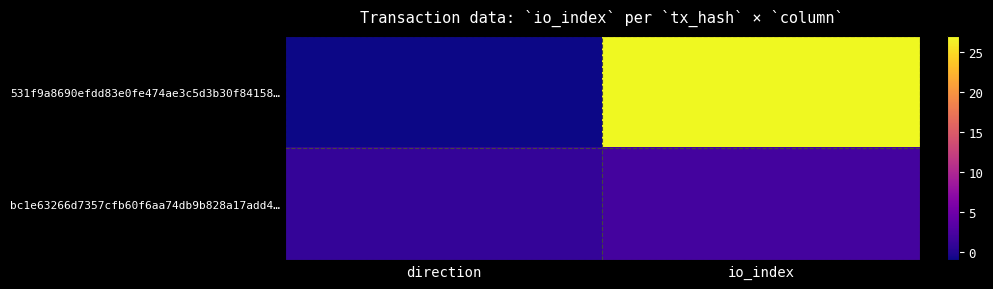

Rank the series by their maximum value, from lowest to highest.

bc1e63266d7357cfb60f6aa74db9b828a17add4…, 531f9a8690efdd83e0fe474ae3c5d3b30f84158…